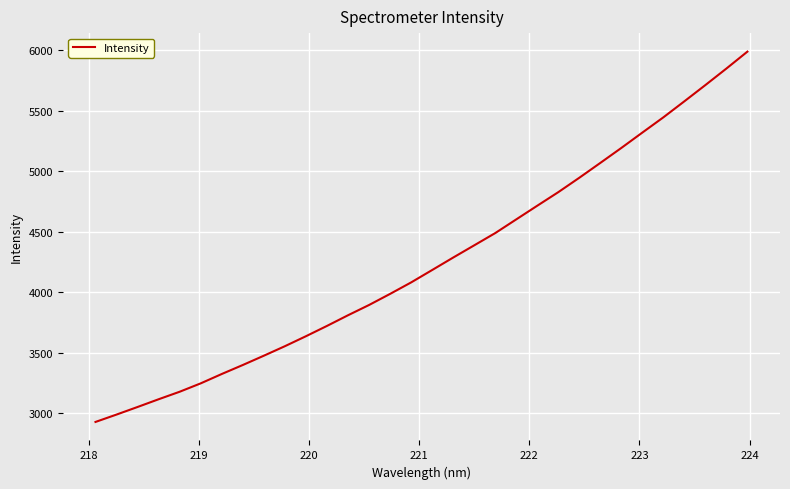

What is the difference between the maximum and minimum values?

3060.9